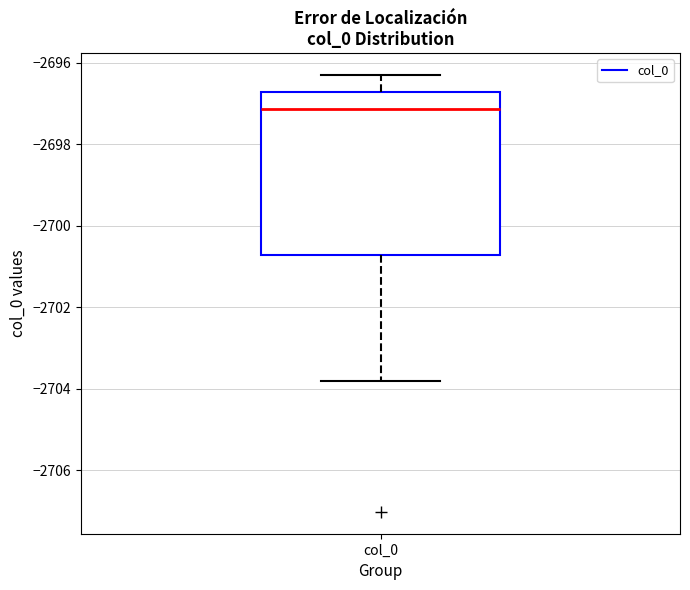

Read this box plot against the y-axis: the position of the median line, the range covered by the box, and the ends of both whiskers. The values are not printed on the chart, so give them approximately, as read against the axis.

median -2697.2, box -2700.8 to -2696.8, whiskers -2703.8 to -2696.2